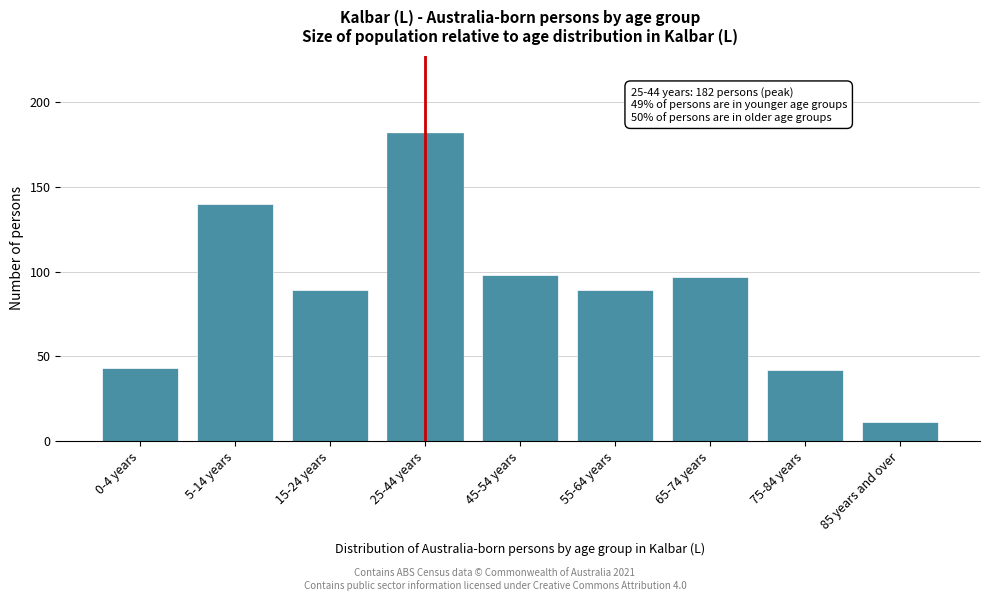

Reading left to right, extract all data points from this chart.

0-4 years=43	5-14 years=140	15-24 years=89	25-44 years=182	45-54 years=98	55-64 years=89	65-74 years=97	75-84 years=42	85 years and over=11